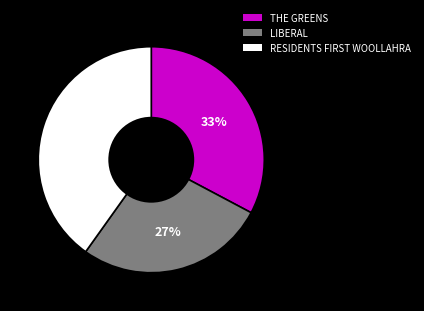

To the nearest percent, what is the average slice percentage?

33%